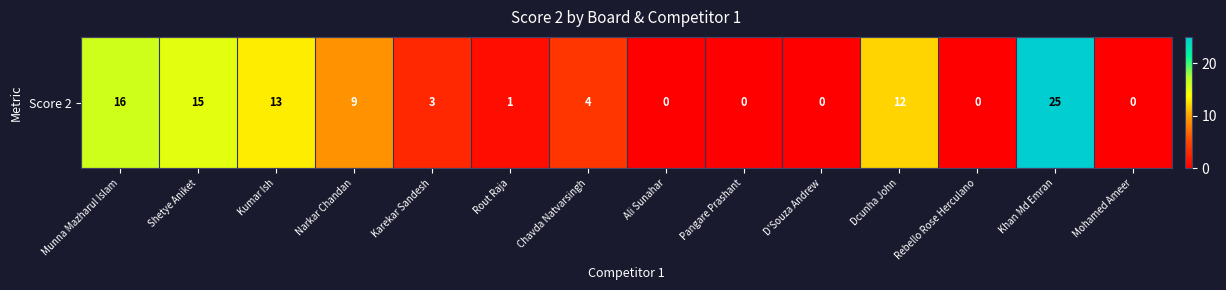

Reading left to right, what are all the values shown in this chart?

Munna Mazharul Islam=16	Shetye Aniket=15	Kumar Ish=13	Narkar Chandan=9	Karekar Sandesh=3	Rout Raja=1	Chavda Natvarsingh=4	Ali Sunahar=0	Pangare Prashant=0	D'Souza Andrew=0	Dcunha John=12	Rebello Rose Herculano=0	Khan Md Emran=25	Mohamed Ameer=0